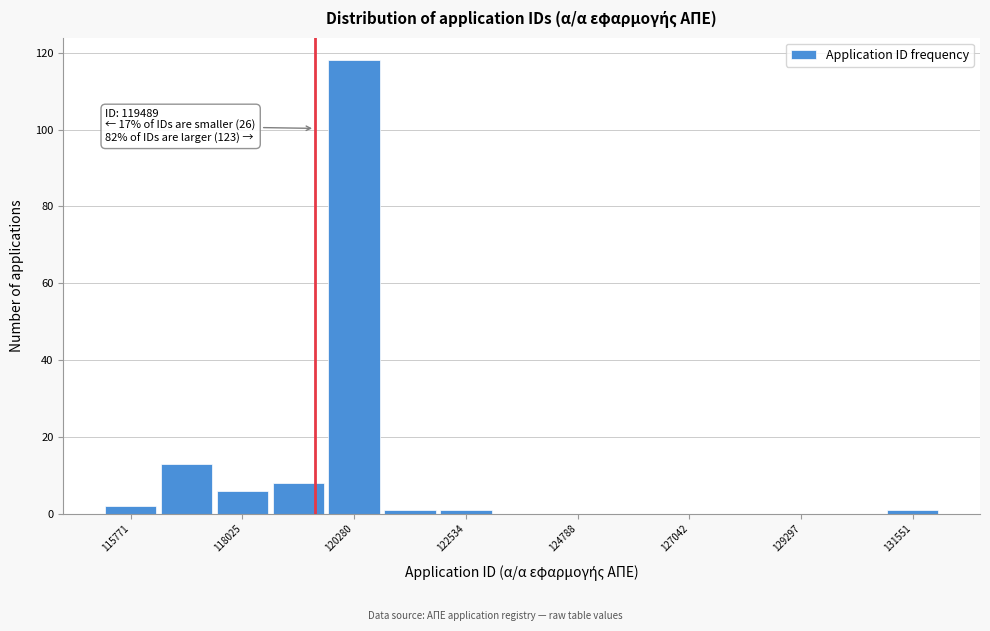

Around what value on the x-axis is the tallest bar? Give the approximate position of its centre, as read against the axis.

120500